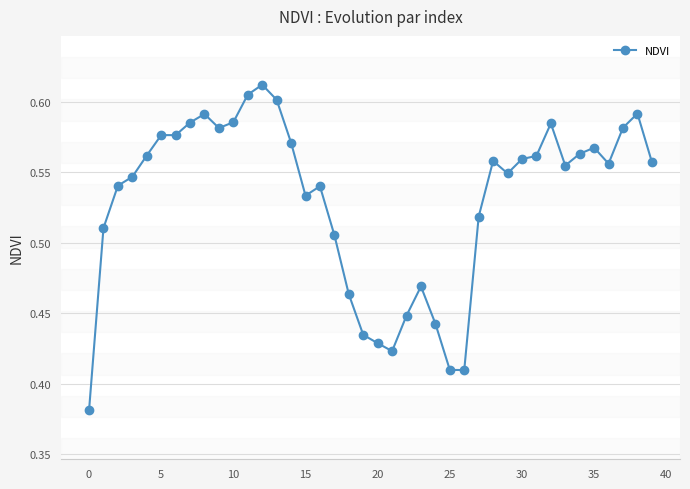

What is the sum of all values?

21.2